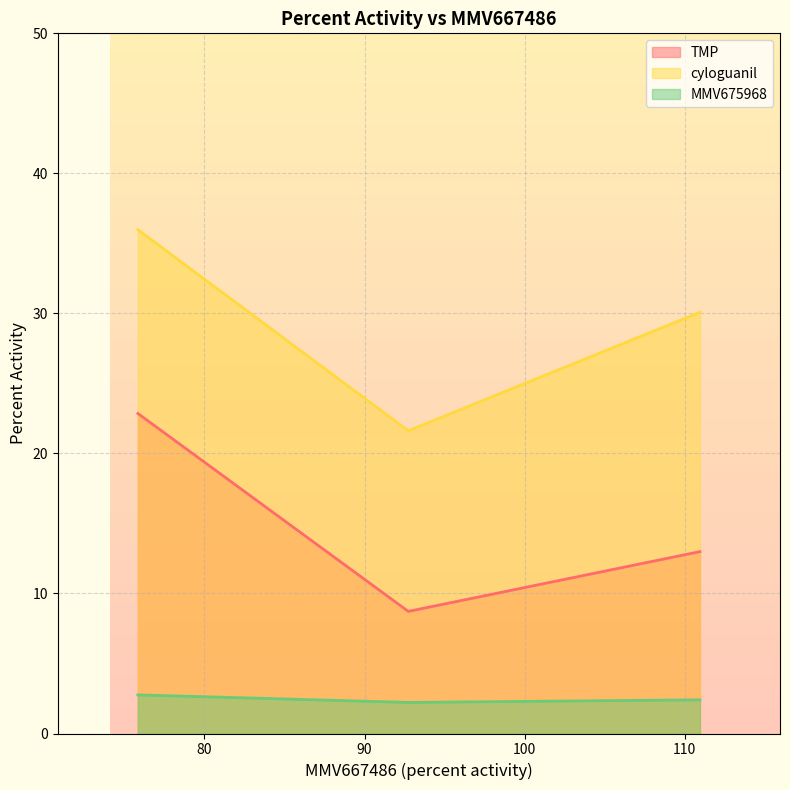

What is the total value across all series at 110.9397156071509?

45.5